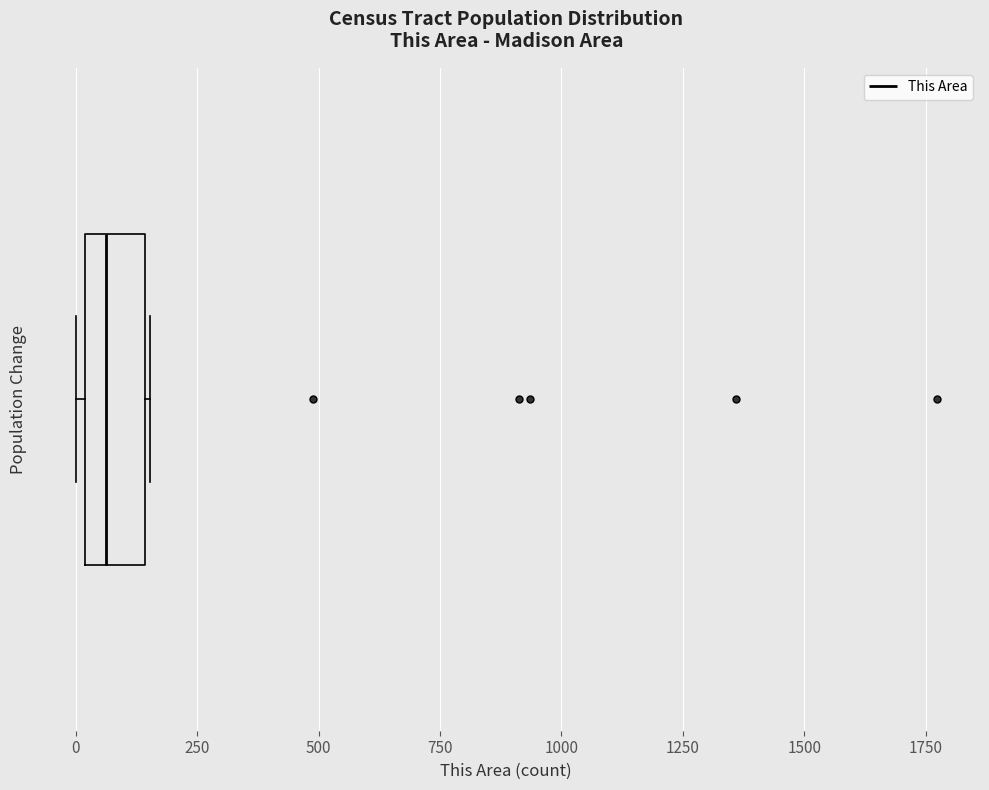

Where does the median line of the box sit on the x-axis? The values are not printed on the chart, so give them approximately, as read against the axis.

50